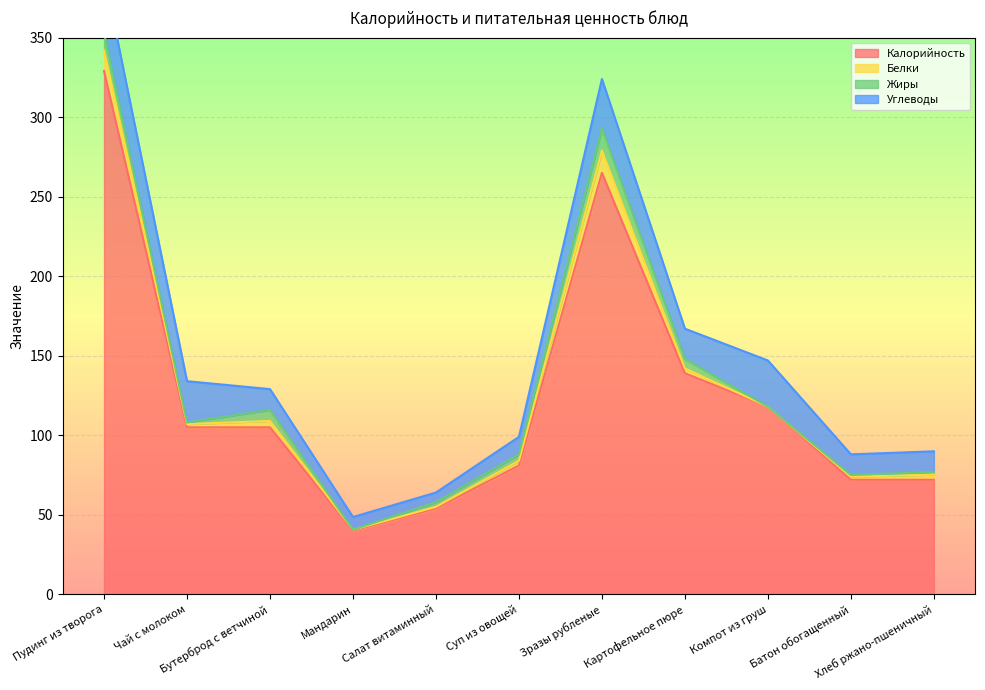

The value of Белки at Компот из груш is 0.0. True or false?

True